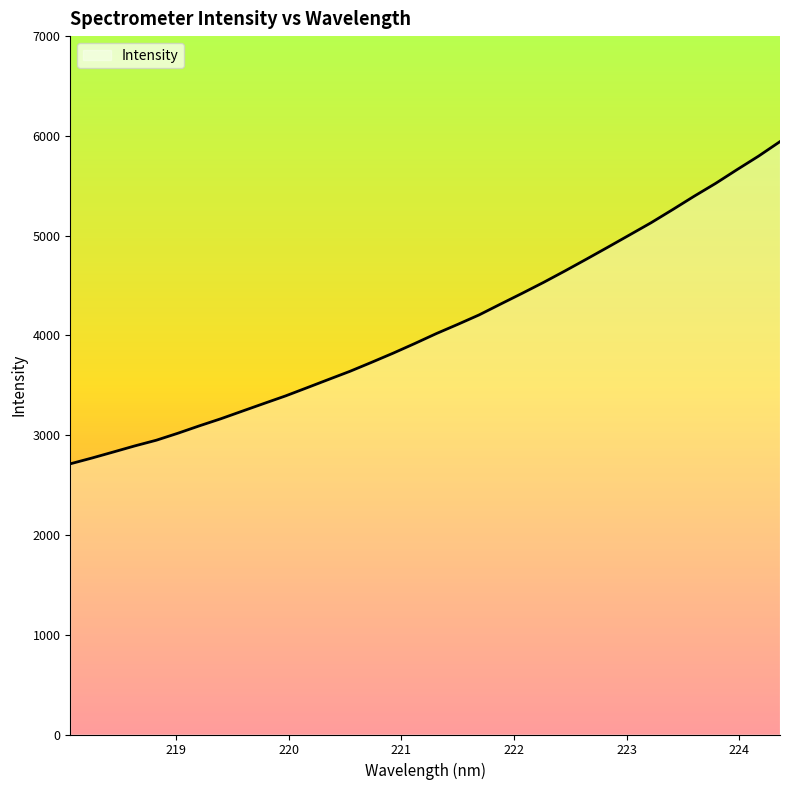

True or false: the data has more than 2 interior local peaks.

False